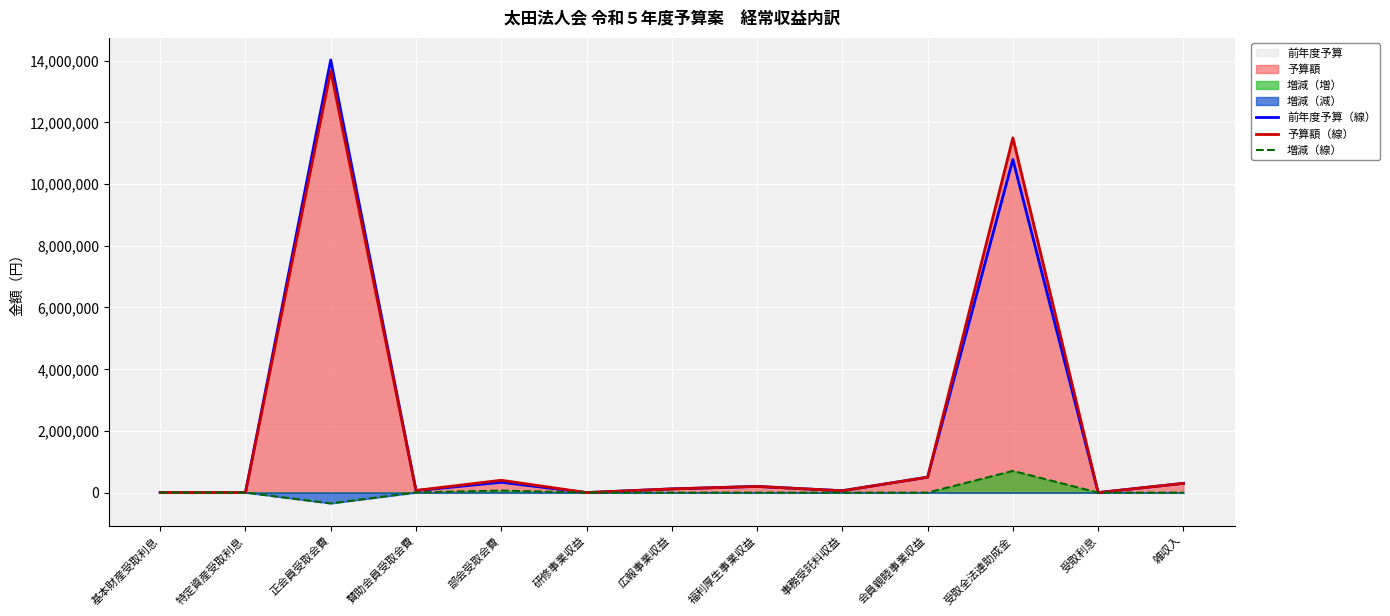

What is the difference between the second highest and minimum values in the 前年度予算（線） series?

10793525